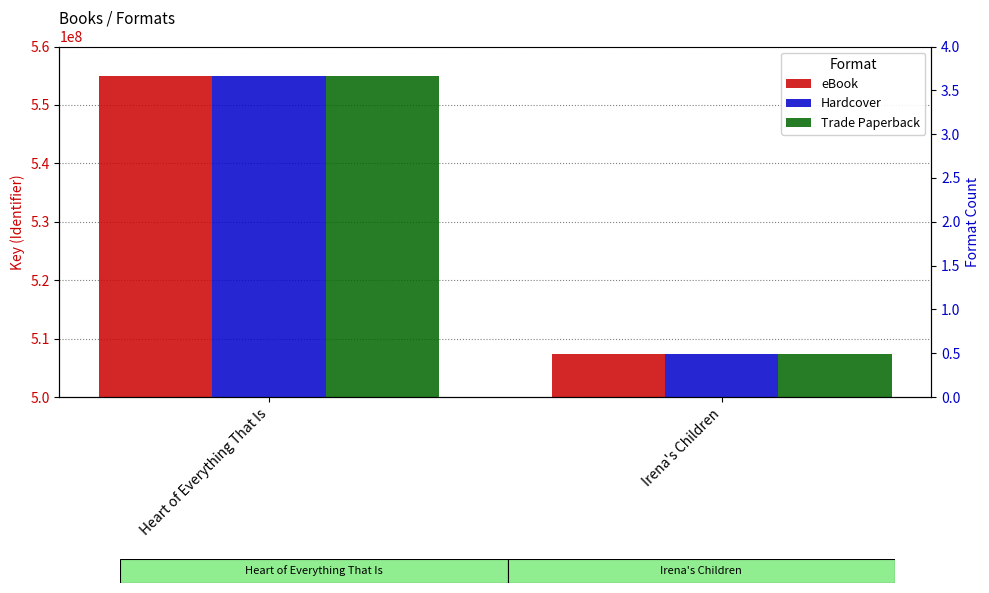

Count the number of categories in the chart.

2